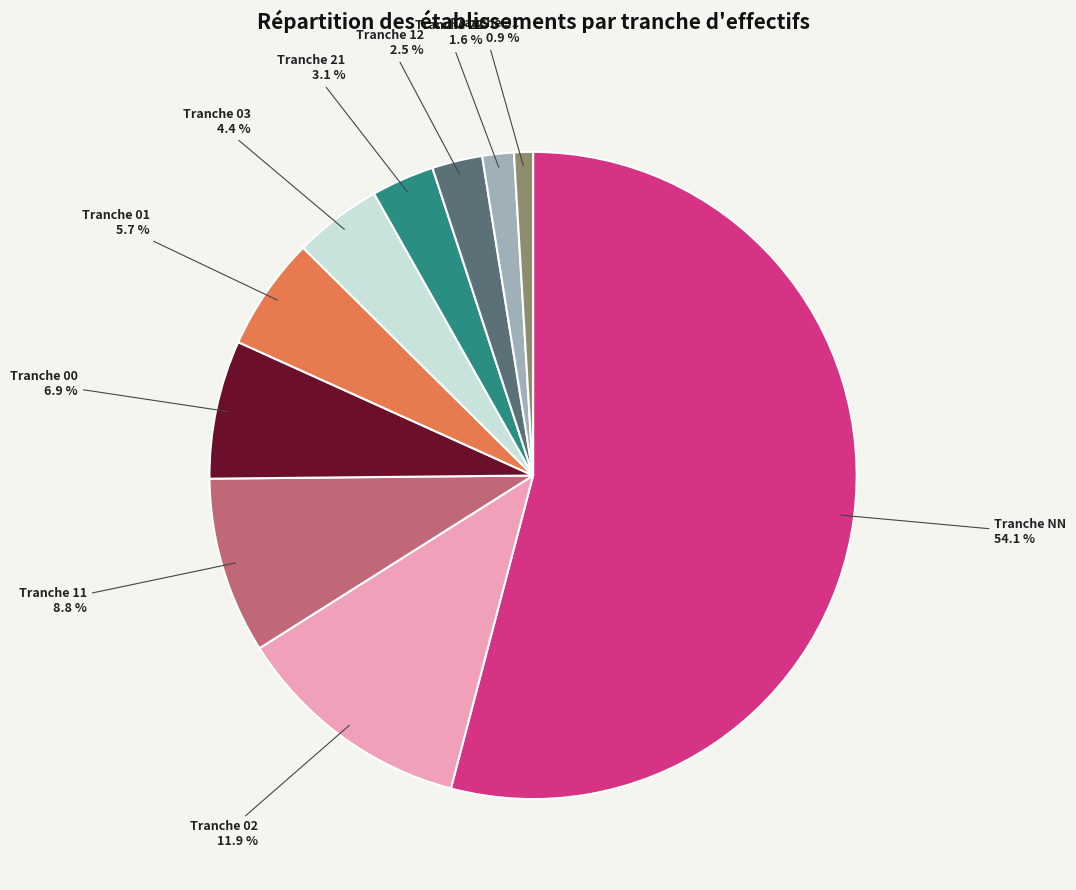

Is there any slice that represents more than half of the pie?

Yes